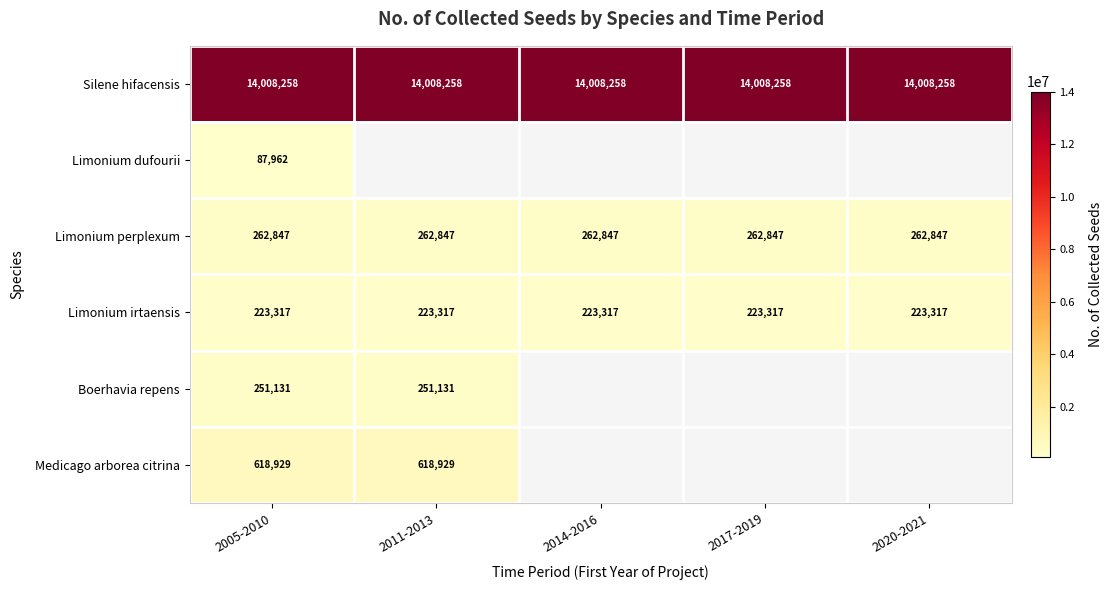

At which category is the sum across all series the highest?

2005-2010